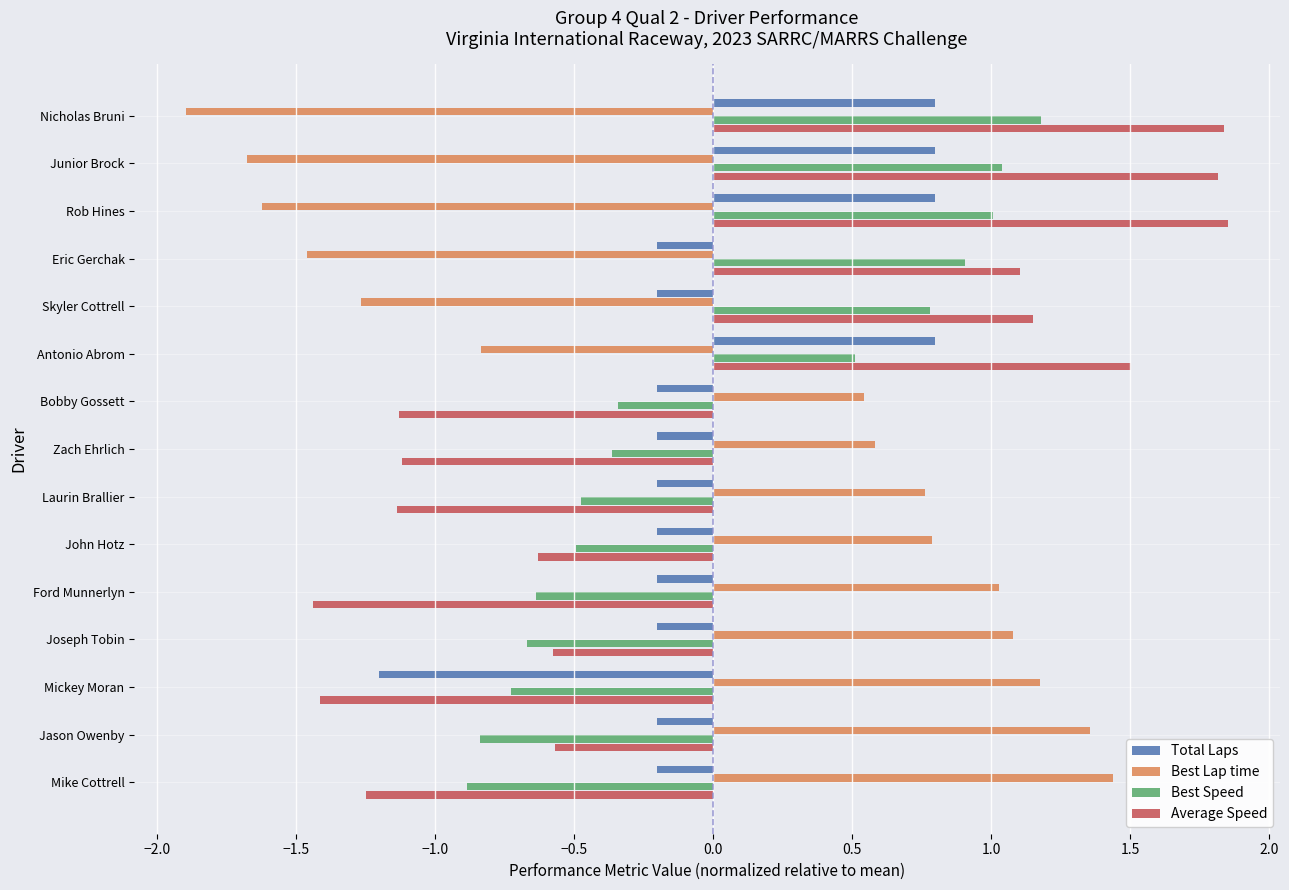

What is the difference between the second highest and minimum values in the Average Speed series?

3.3